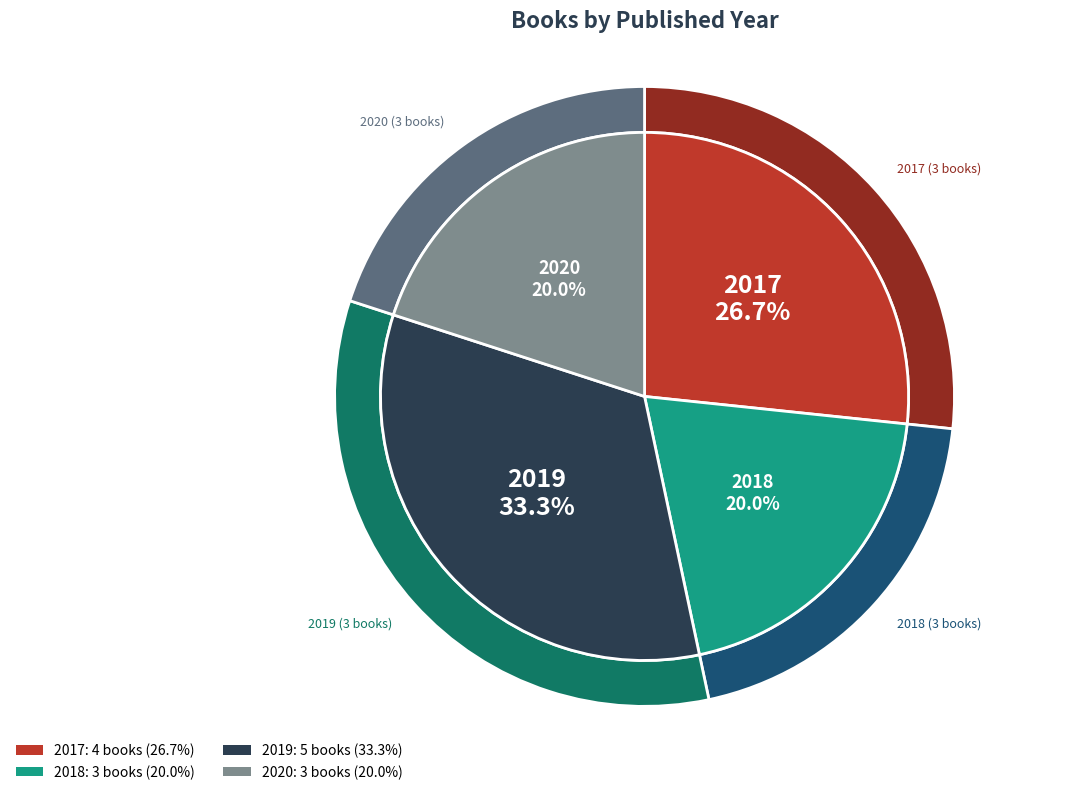

What percentage is the 2017 slice, to the nearest percent?

27%